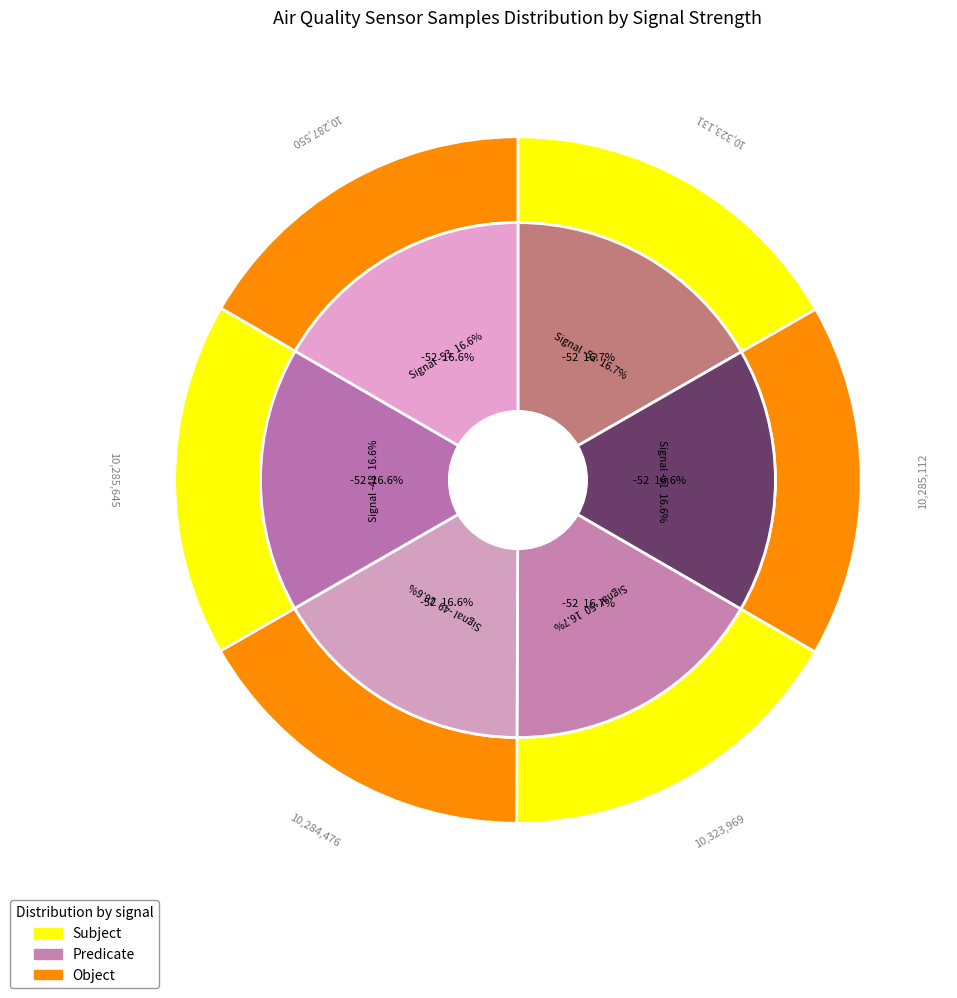

Which slice is the largest?

-51